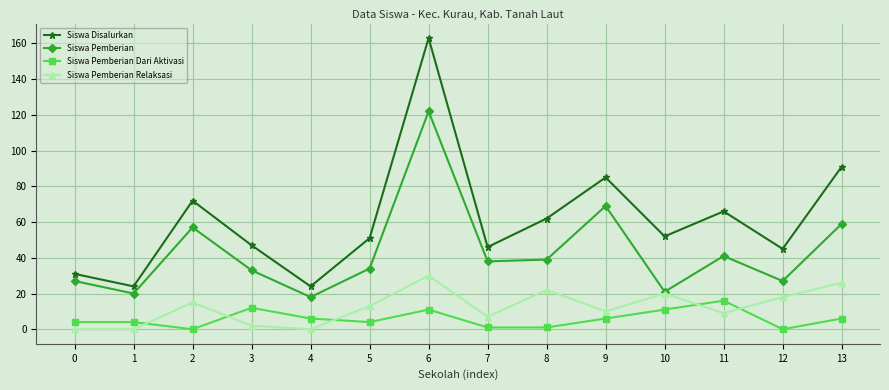

True or false: Siswa Disalurkan has a value of 144 at 9.

False